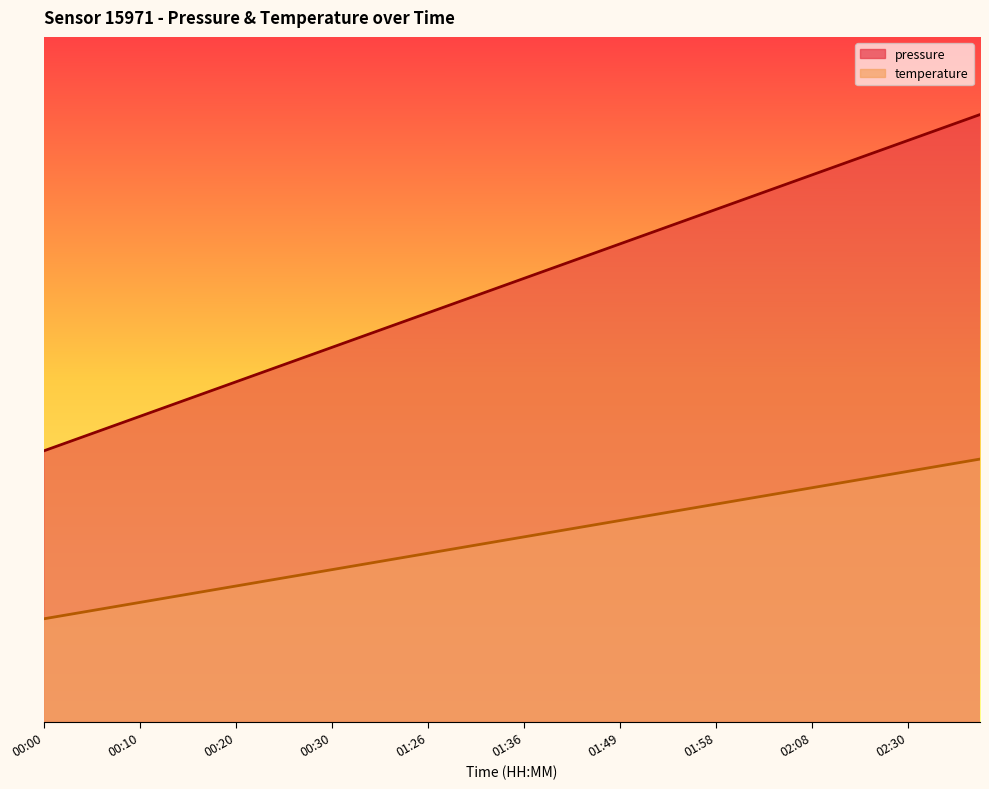

How many pressure values are between 0 and 1?

40